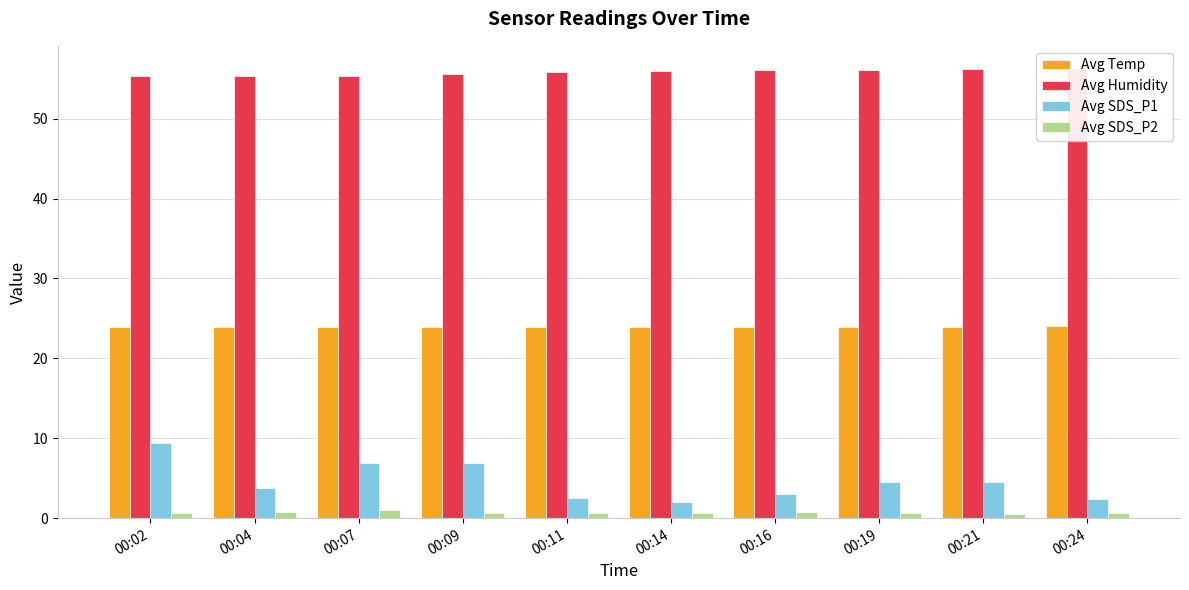

Rank the series by their maximum value, from highest to lowest.

Avg Humidity, Avg Temp, Avg SDS_P1, Avg SDS_P2